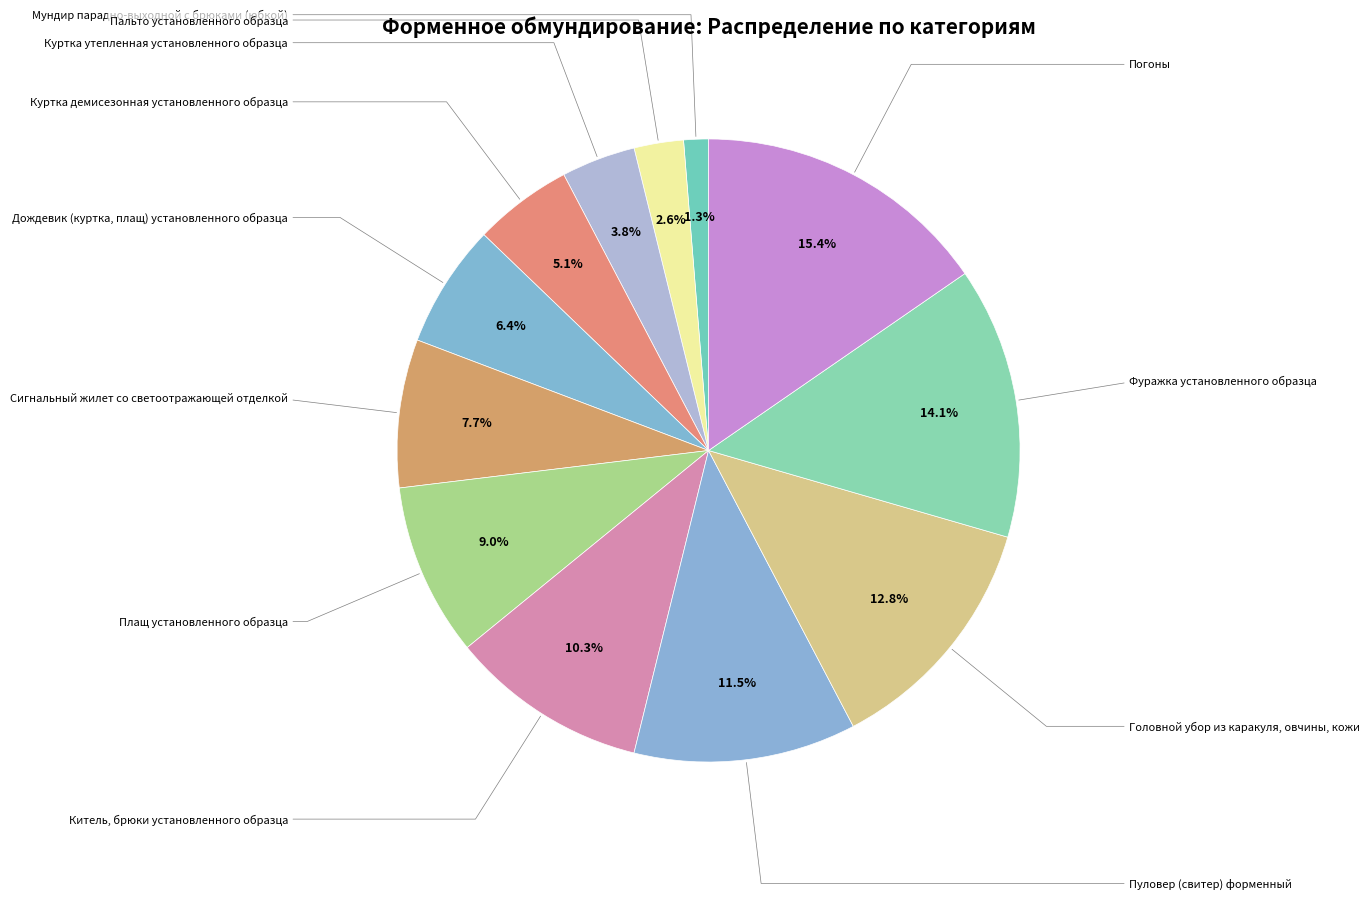

Count the number of slices in the pie.

12